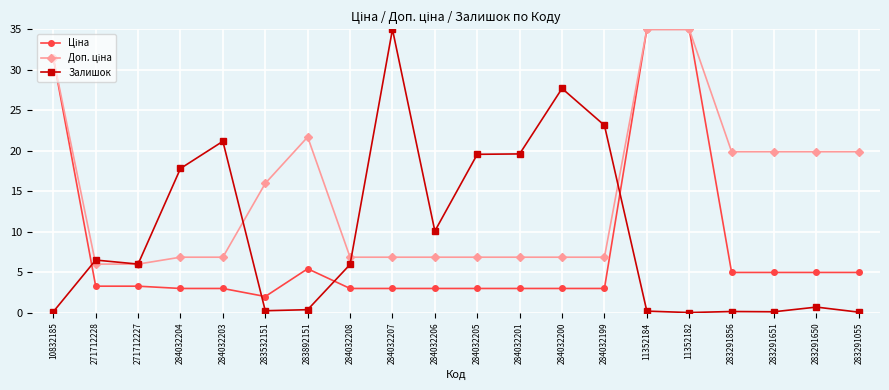

Is this an area chart (filled region under the line)?

No